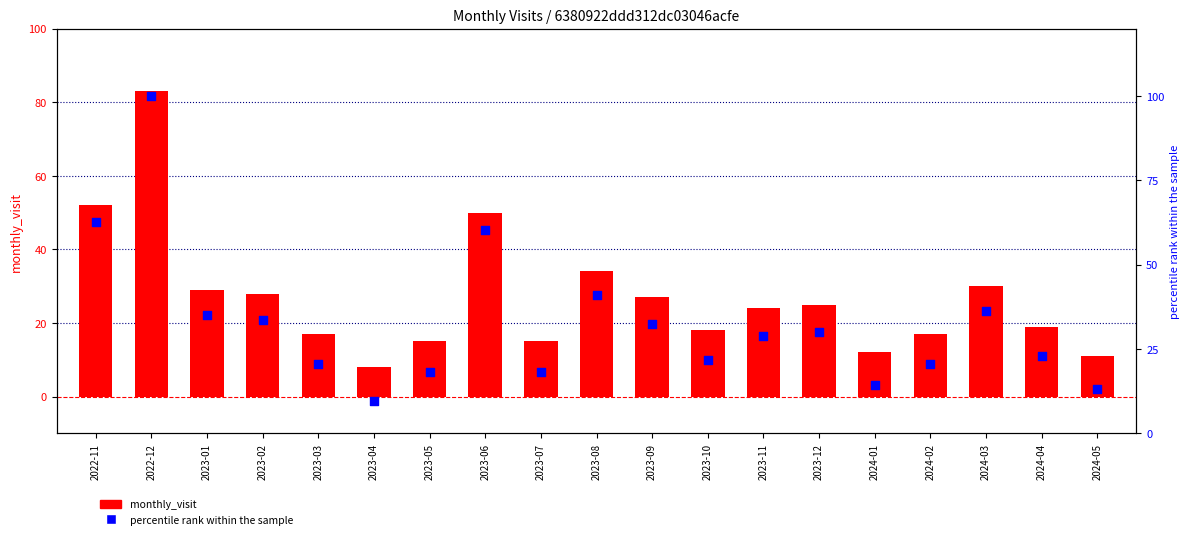

Which series reaches the maximum Y coordinate?

percentile rank within the sample